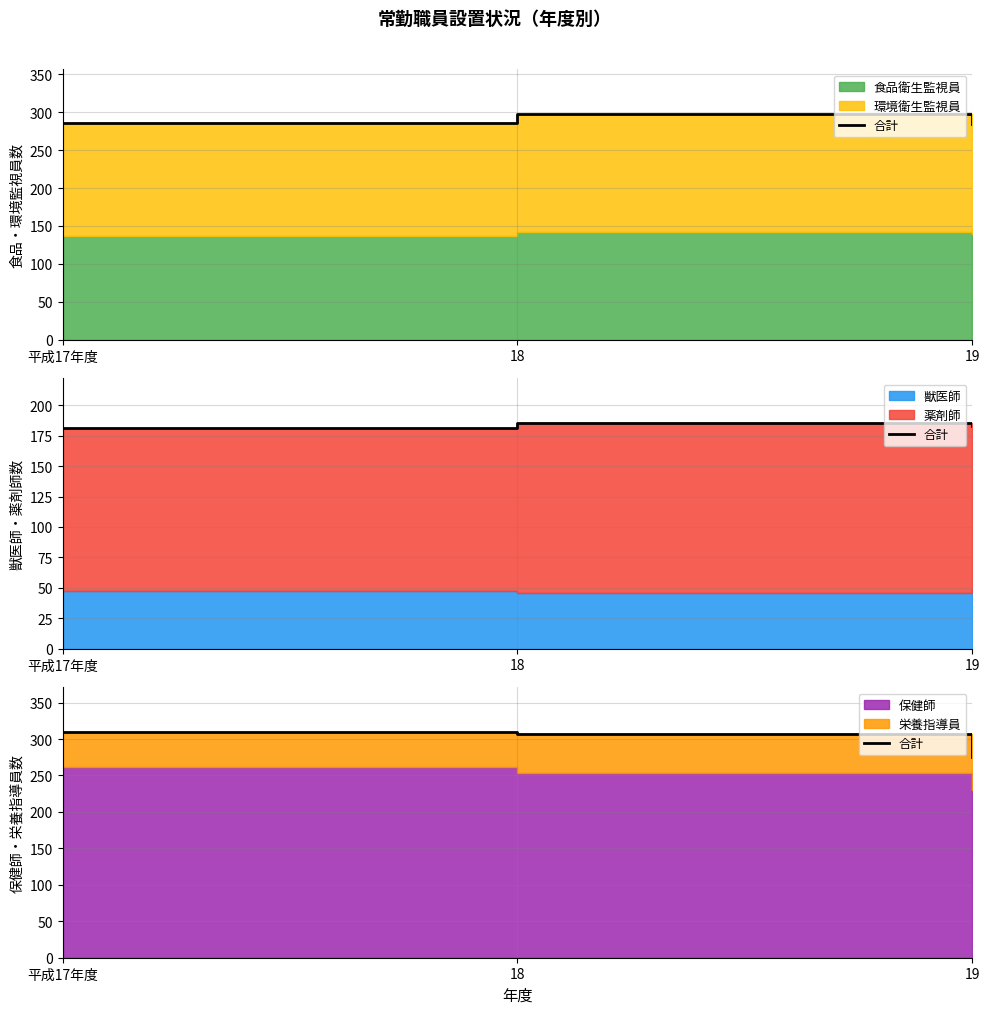

What is the difference between the maximum and second lowest values?

2